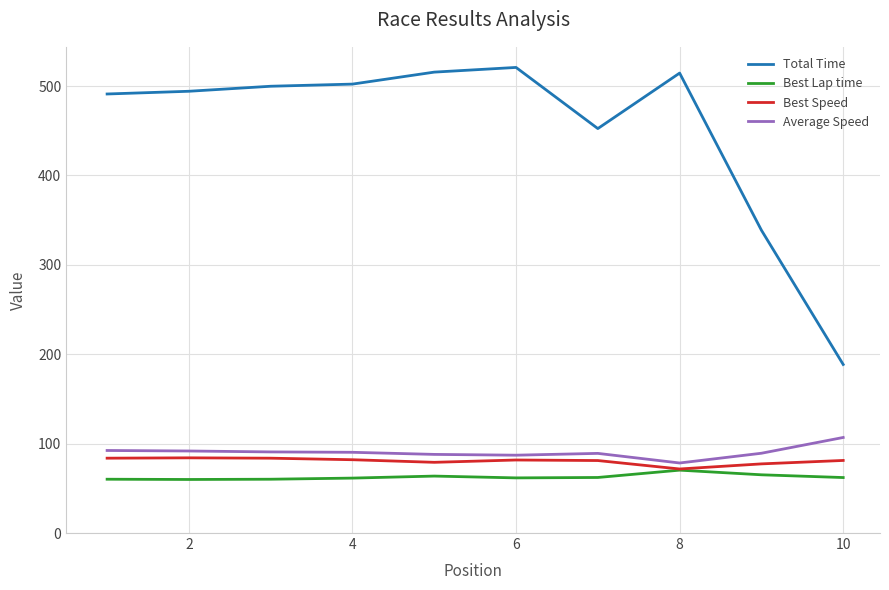

What is the maximum value for Best Lap time?

70.3